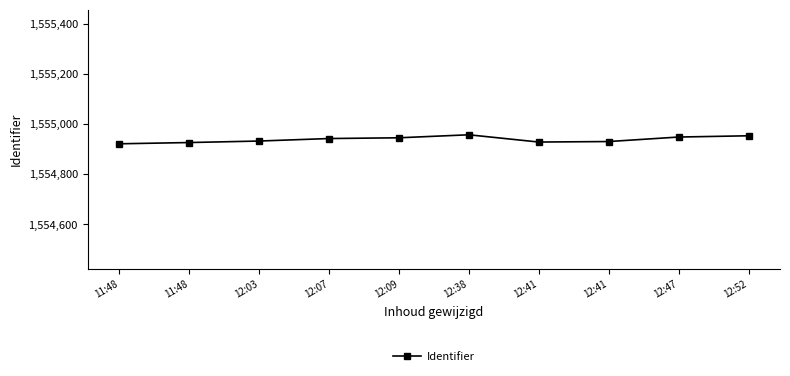

Reading left to right, transcribe all the data shown in this chart.

11:48=1554921	11:48=1554926	12:03=1554932	12:07=1554942	12:09=1554945	12:38=1554957	12:41=1554928	12:41=1554930	12:47=1554948	12:52=1554953